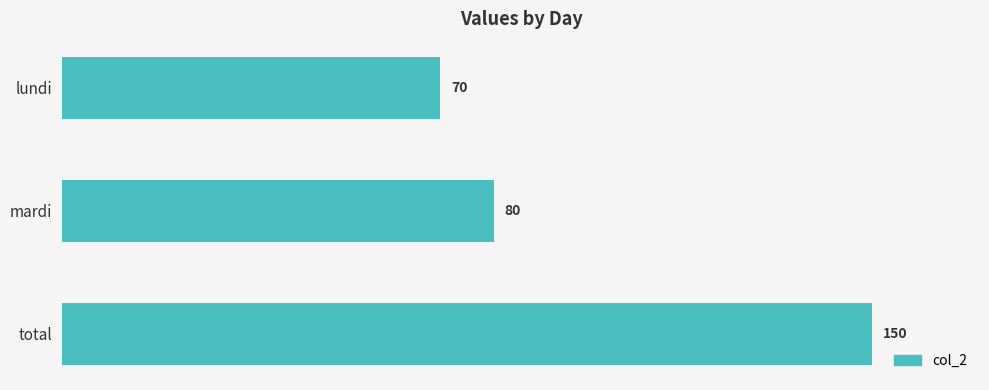

At which category does the chart reach its peak across all series?

total